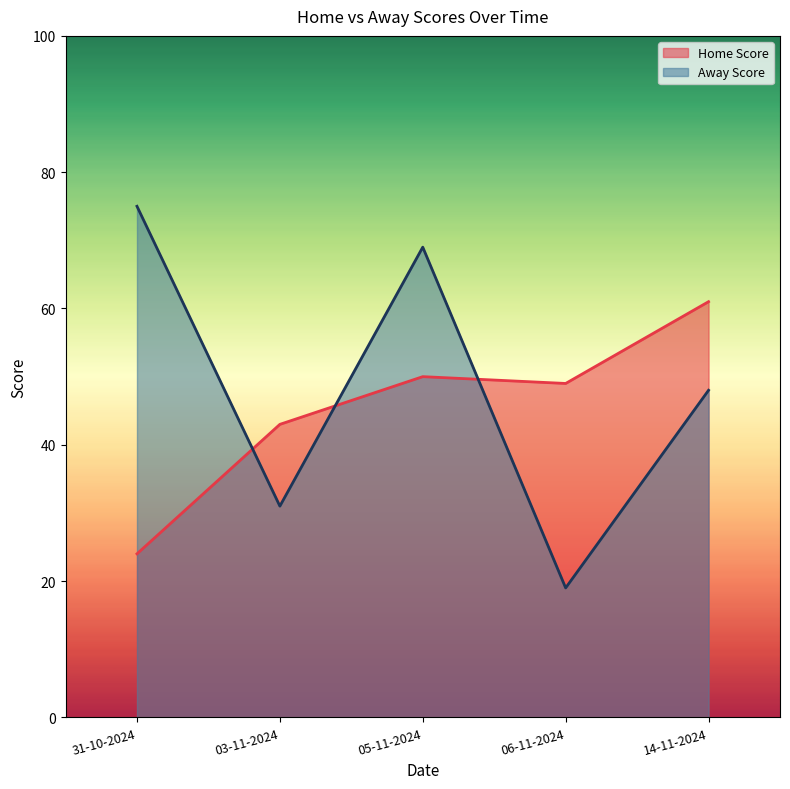

What is the lowest value of the Home Score series?

24